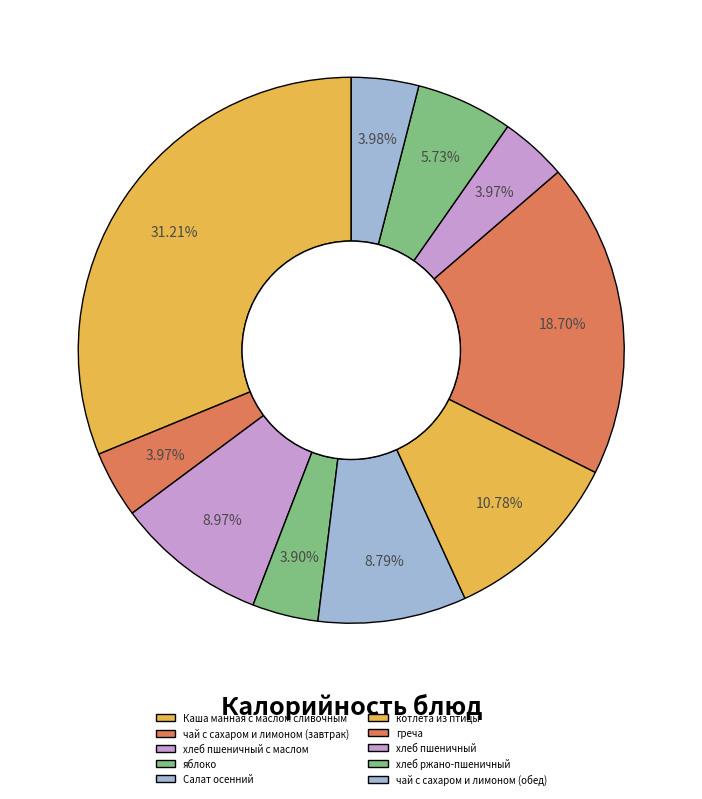

Is the sum of Салат осенний and хлеб пшеничный greater than half?

No